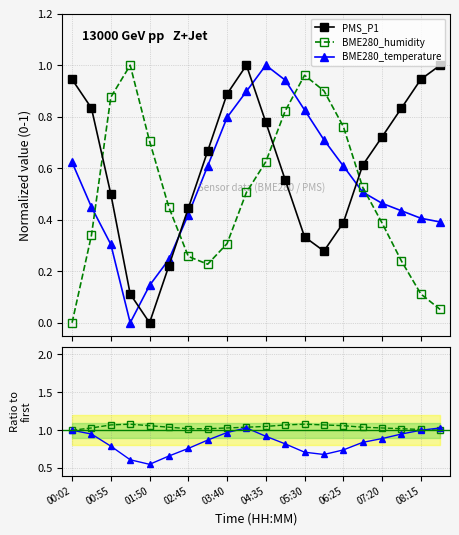

What position from the right is 13?

7